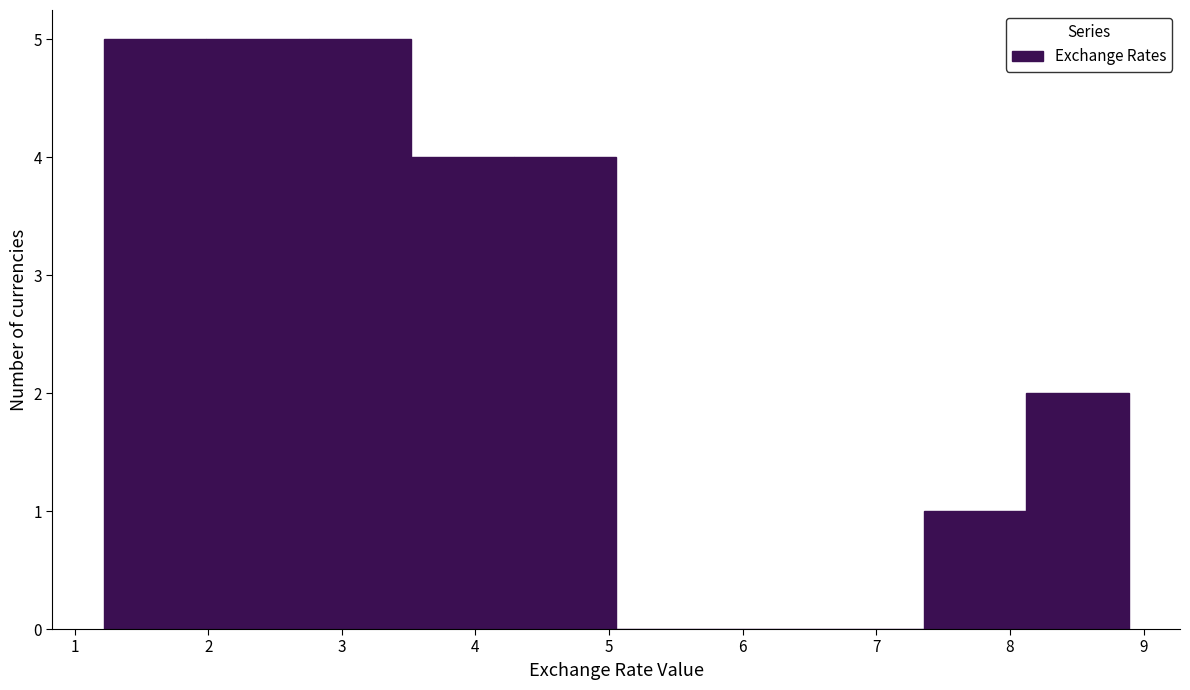

Reading left to right, transcribe this chart: for each bar, give the range it covers on the x-axis and its height. Neither the bar edges nor the heights are printed on the chart, so give them approximately, as read against the axes.

1.2 to 2.0: 5
2.0 to 2.8: 5
2.8 to 3.5: 5
3.5 to 4.3: 4
4.3 to 5.1: 4
5.1 to 5.8: 0
5.8 to 6.6: 0
6.6 to 7.4: 0
7.4 to 8.1: 1
8.1 to 8.9: 2